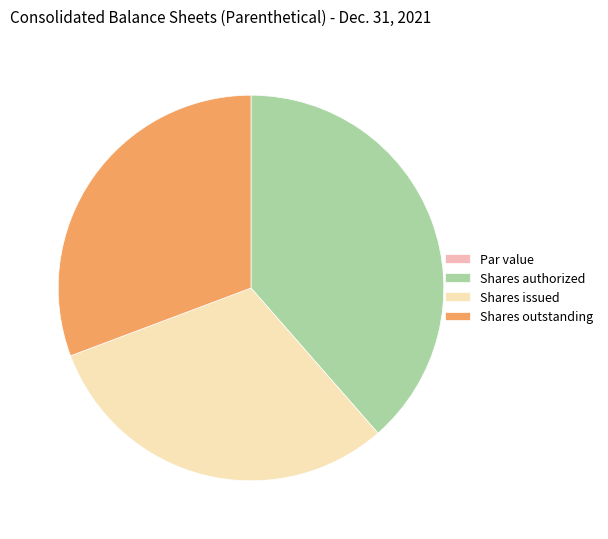

Which category has the biggest portion of the pie?

Shares authorized